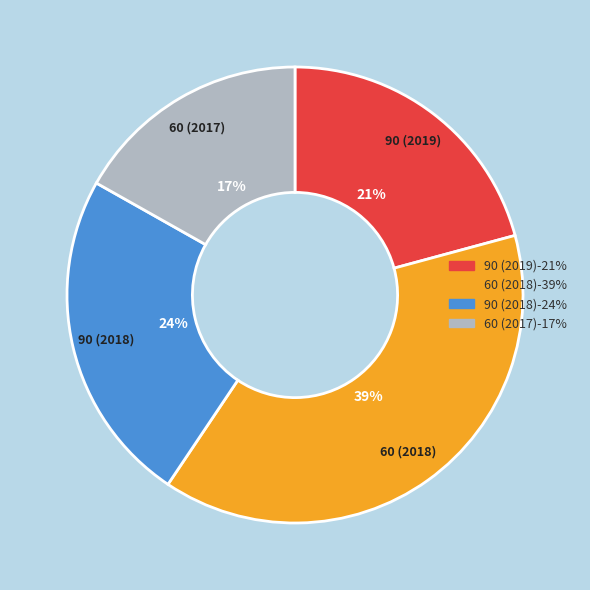

To the nearest percent, what is the combined percentage of 90 (2019) and 90 (2018)?

45%